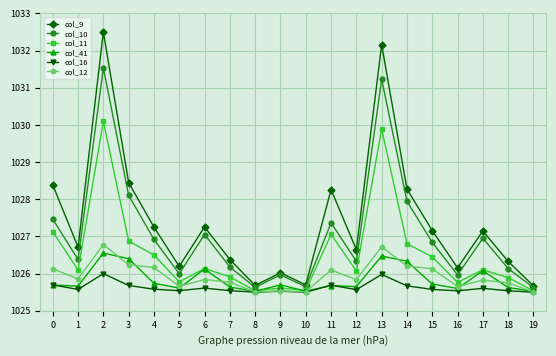

The value of col_41 at 0 is 423.0. True or false?

False